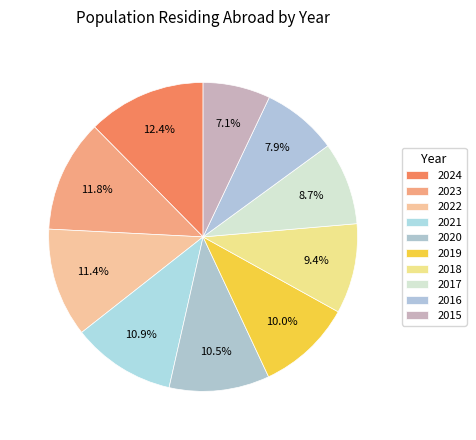

Count the number of slices in the pie.

10